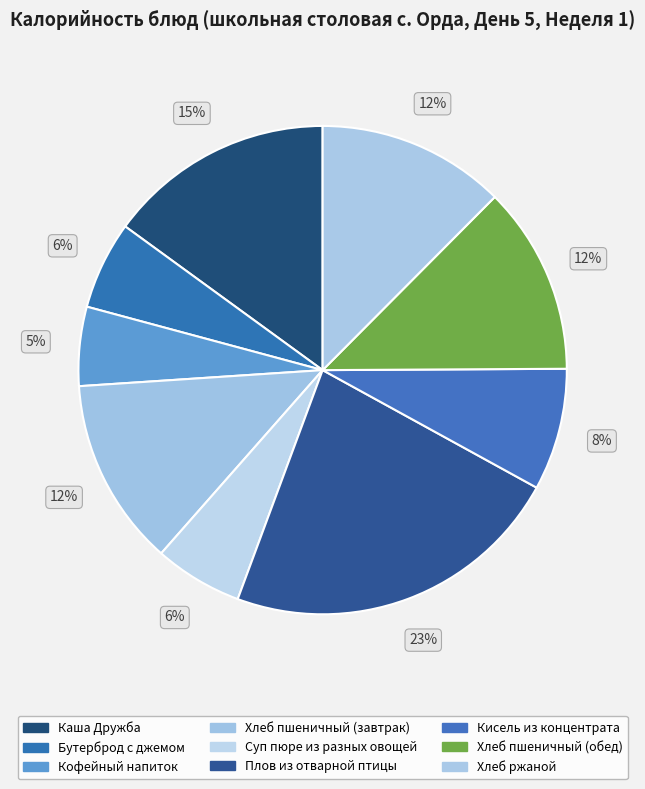

To the nearest percent, what is the difference between the Каша Дружба and Кофейный напиток slice percentages?

10%